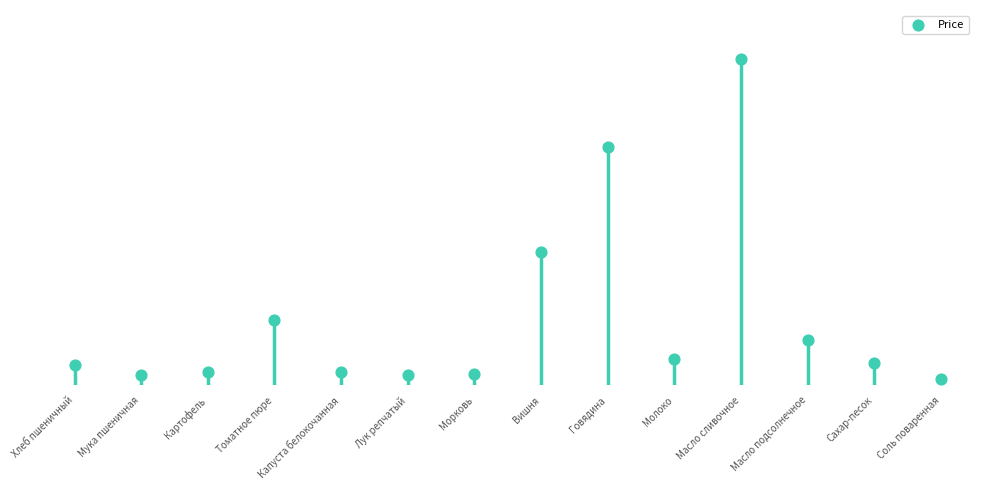

What is the change in value from Хлеб пшеничный to Говядина?

+868